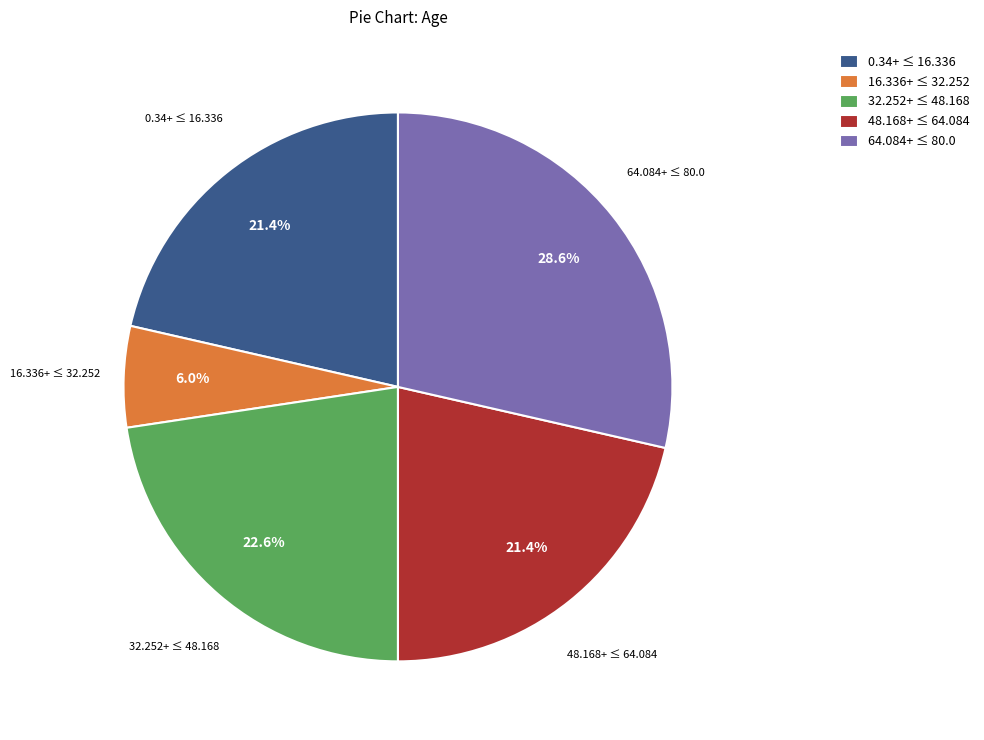

Which slice is the largest?

64.084+ ≤ 80.0